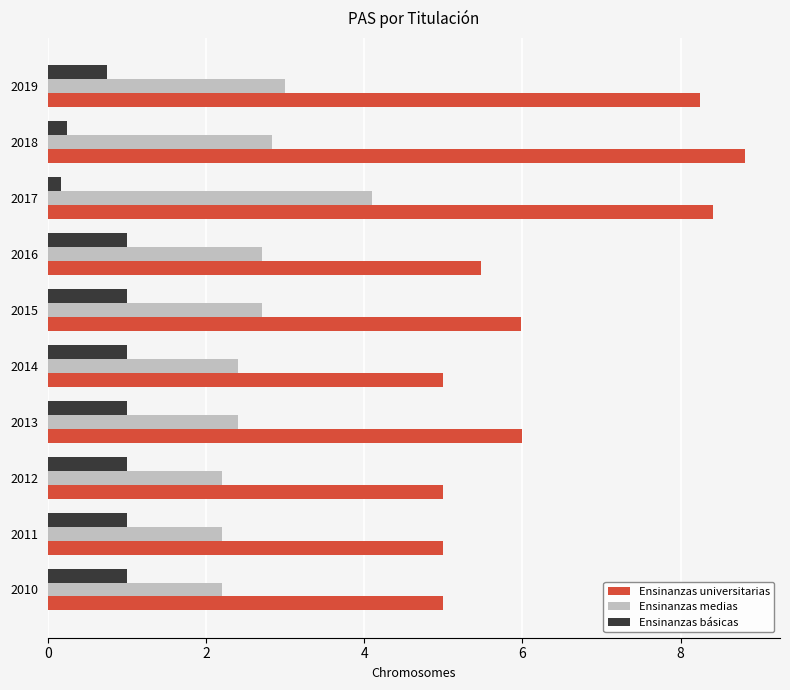

Read the Ensinanzas medias value at 2012.

2.2